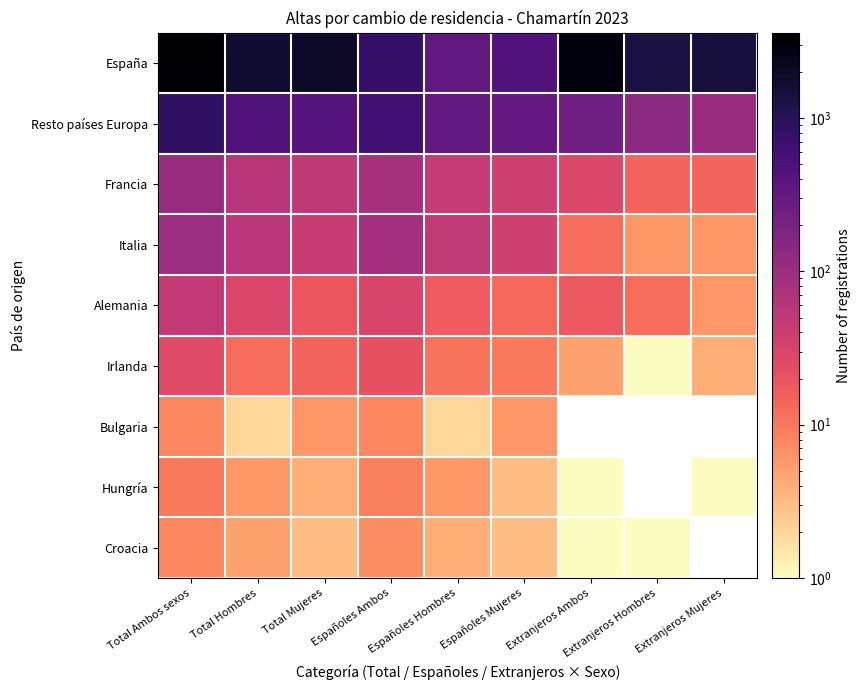

What is the greatest value displayed?

3608.0